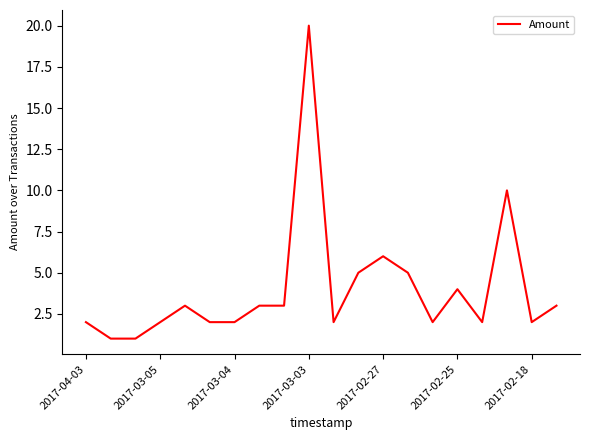

What is the difference between the maximum and minimum values?

19